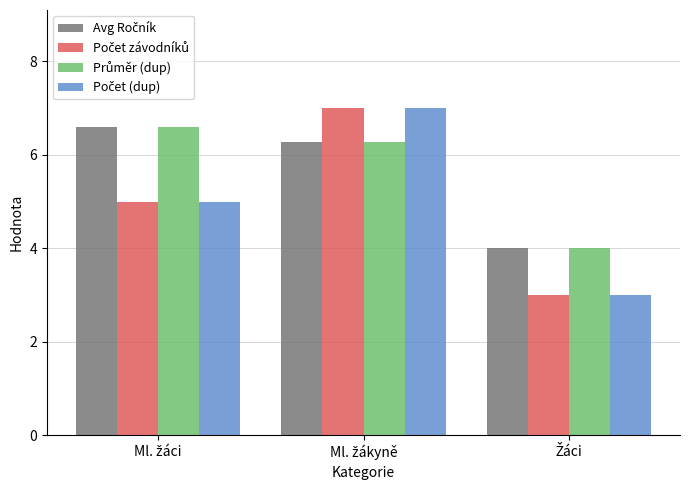

How many groups of bars are there?

3